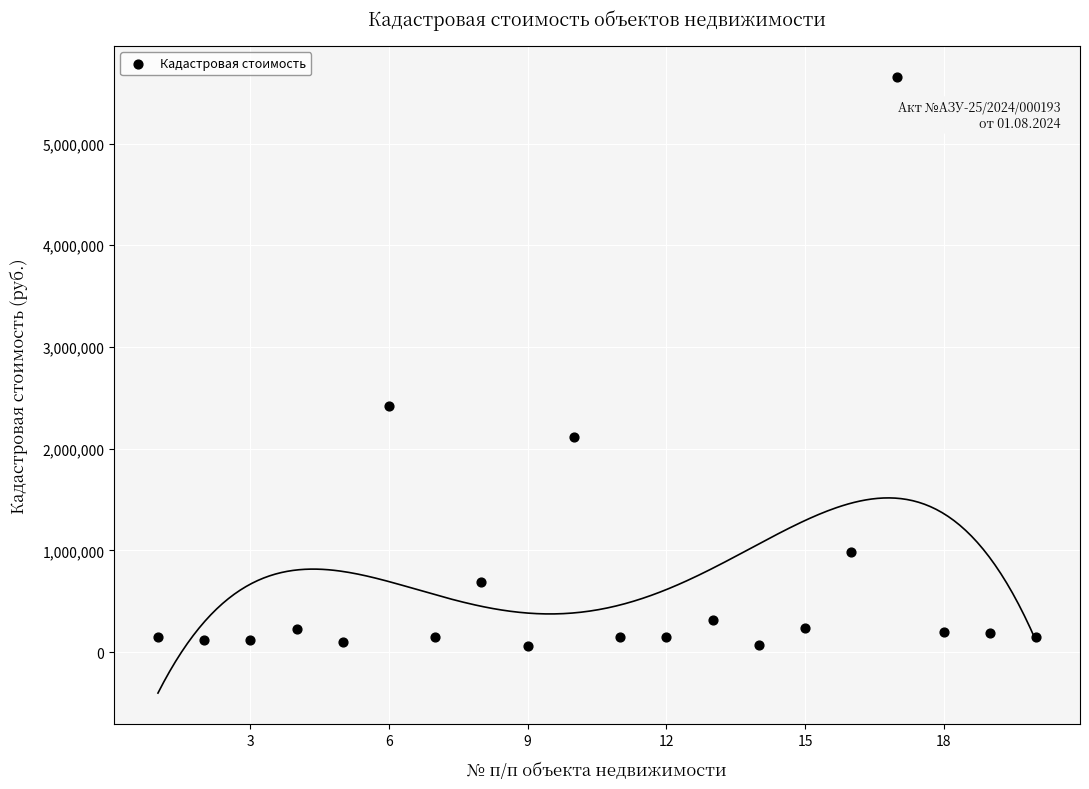

What is the range of Y values (max minus min)?

5593716.7